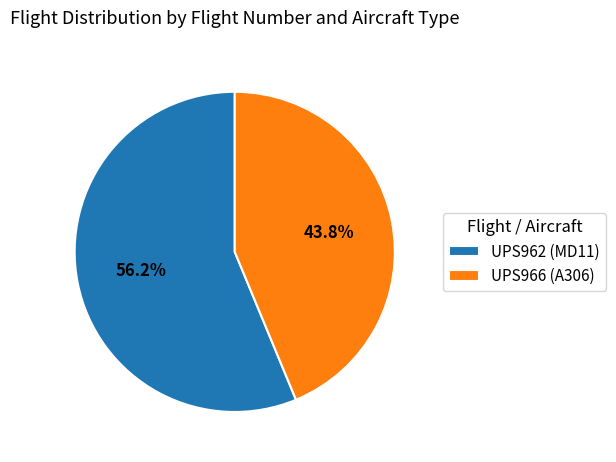

The UPS962 (MD11) slice represents 56% of the pie. True or false?

True